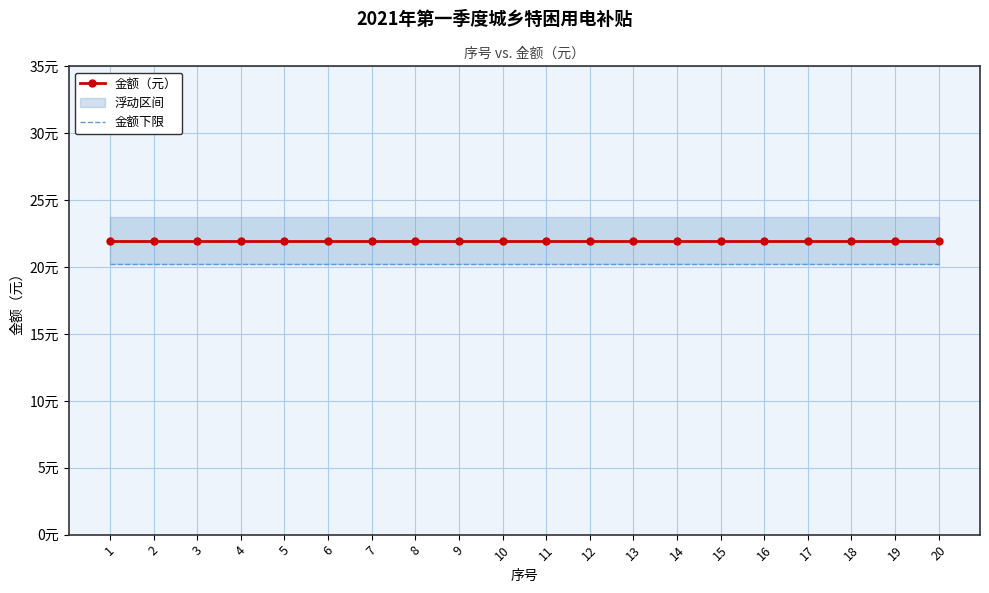

Reading left to right, extract all data points from this chart.

金额（元）: 1=22.0	2=22.0	3=22.0	4=22.0	5=22.0	6=22.0	7=22.0	8=22.0	9=22.0	10=22.0	11=22.0	12=22.0	13=22.0	14=22.0	15=22.0	16=22.0	17=22.0	18=22.0	19=22.0	20=22.0
金额下限: 1=20.2	2=20.2	3=20.2	4=20.2	5=20.2	6=20.2	7=20.2	8=20.2	9=20.2	10=20.2	11=20.2	12=20.2	13=20.2	14=20.2	15=20.2	16=20.2	17=20.2	18=20.2	19=20.2	20=20.2